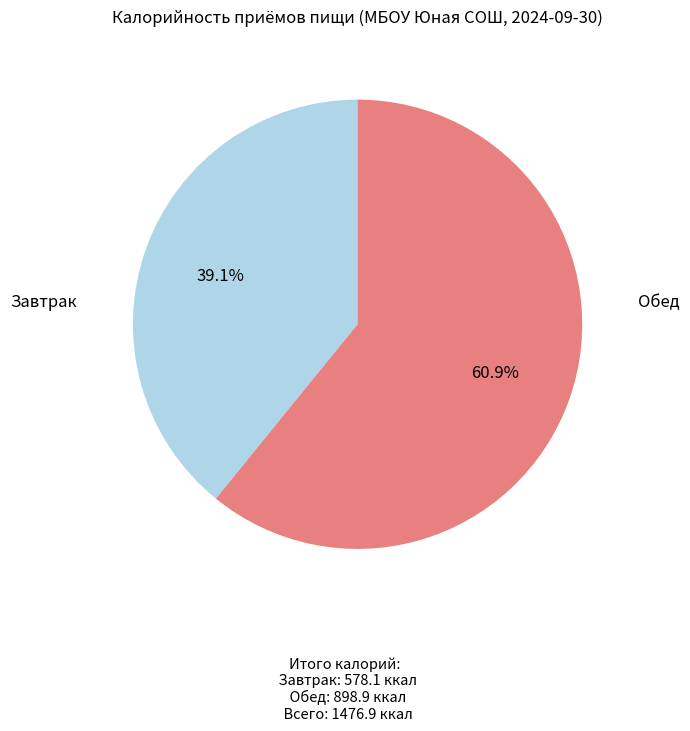

Is there a majority slice in this chart?

Yes